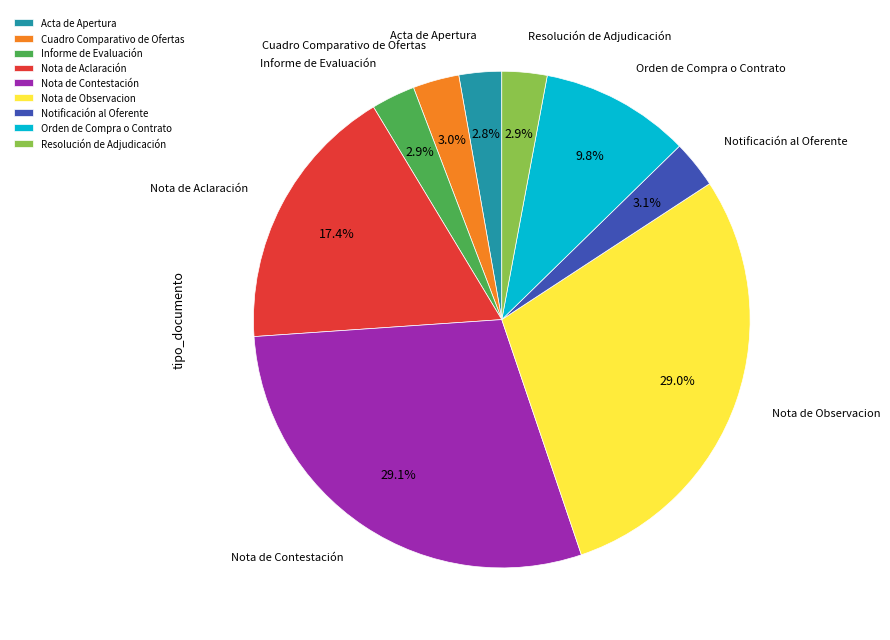

What percentage is the Acta de Apertura slice, to the nearest percent?

3%